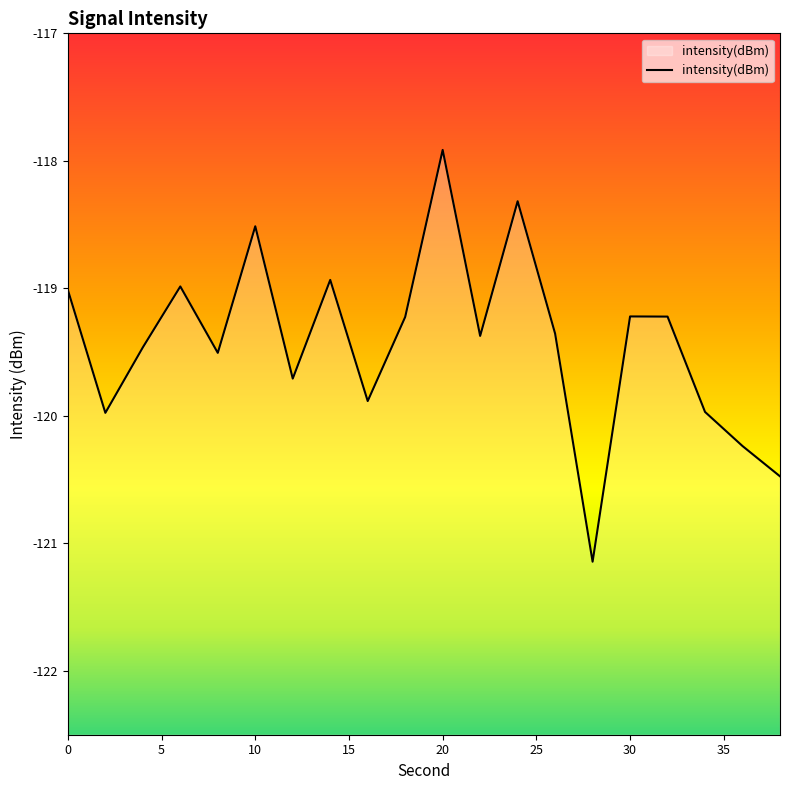

Which has a higher value, 20 or 34?

20